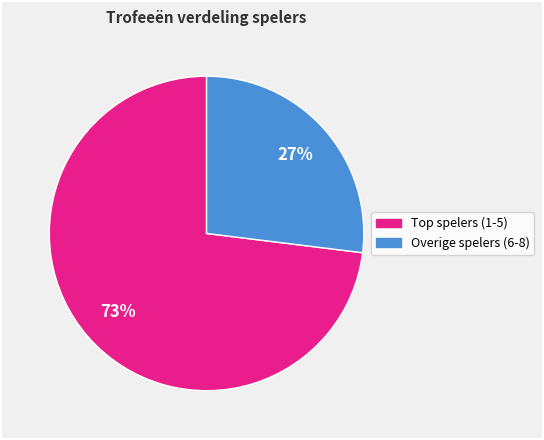

Does any single category account for the majority?

Yes